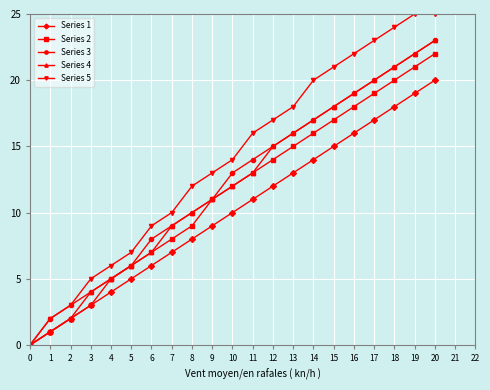

Between 1 and 12, which series saw the biggest shift?

Series 5